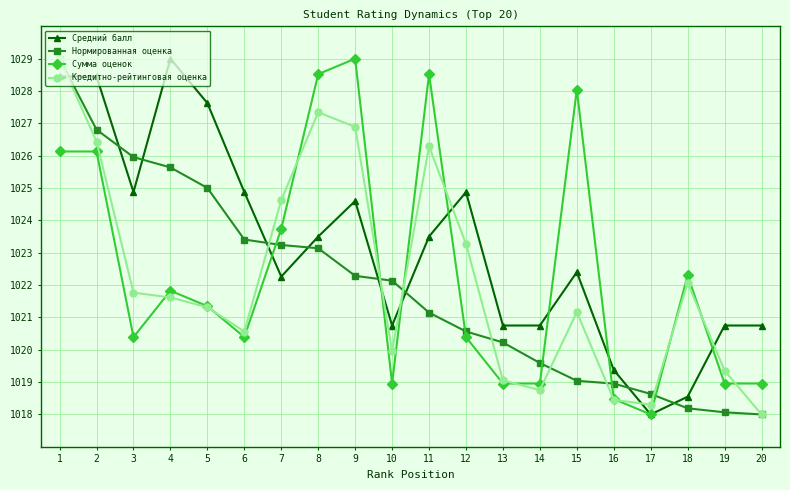

What is the difference between the maximum and minimum values in the Средний балл series?

11.0